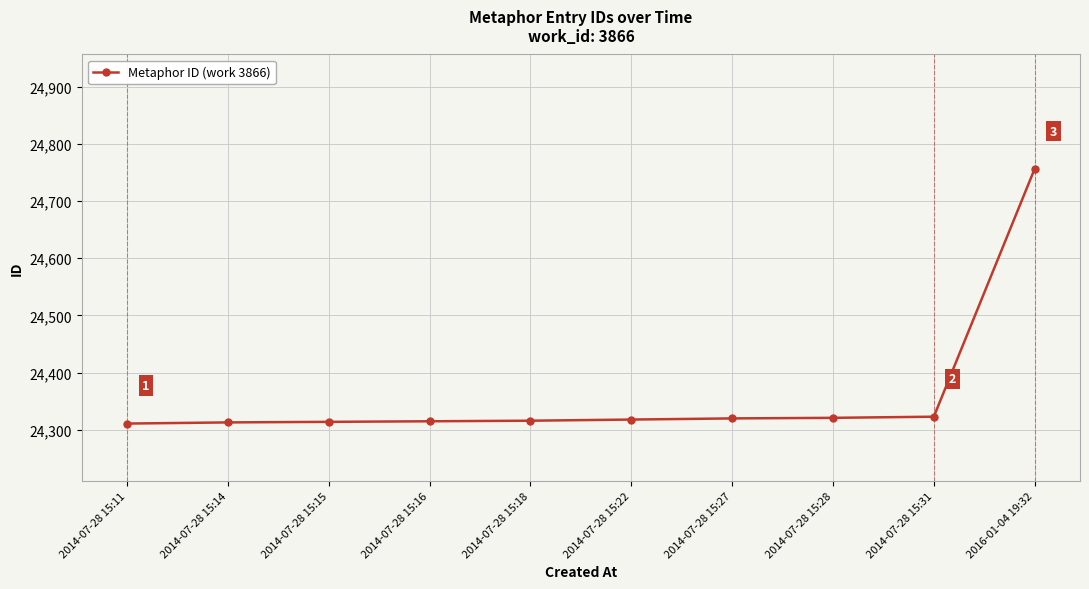

Is it true that the value at 2014-07-28 15:28 is 43288?

False